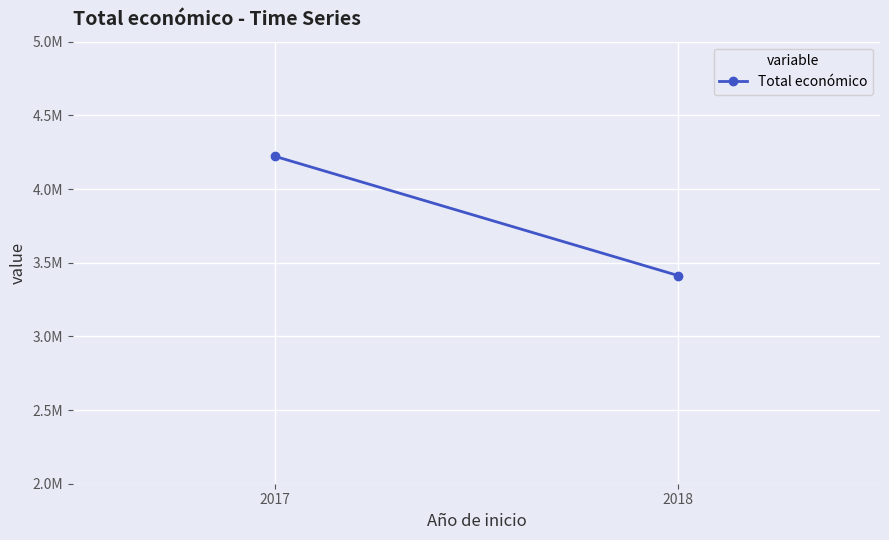

At which label is the value closest to 3817429?

2018